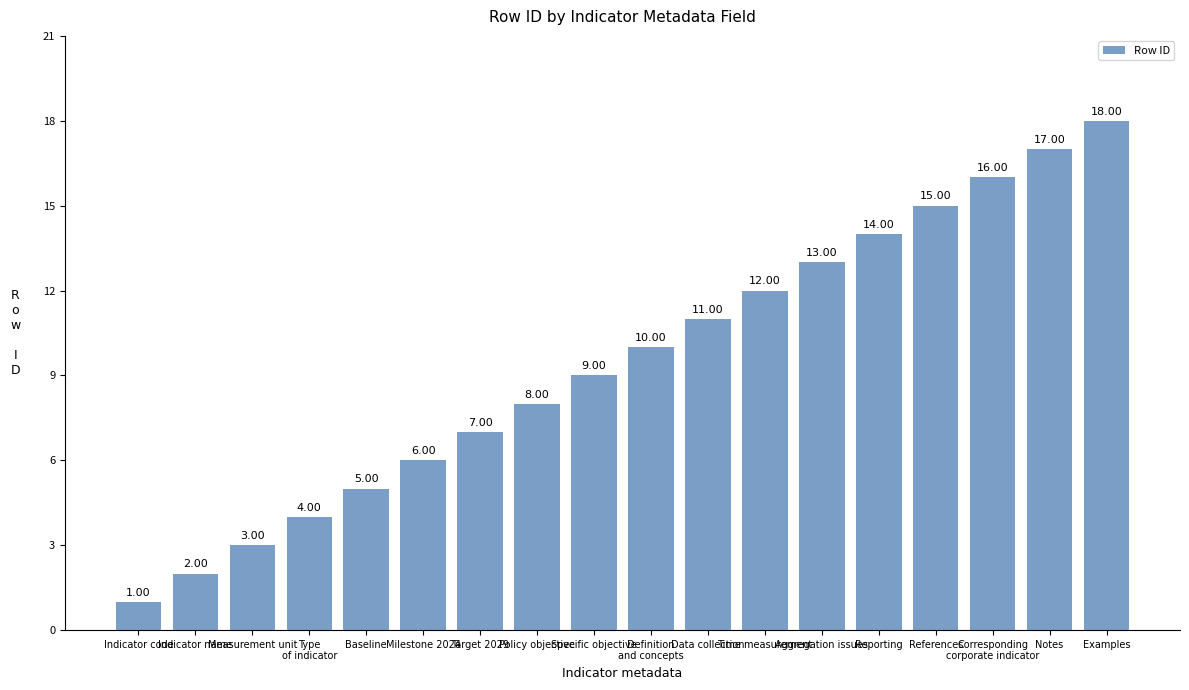

Reading right to left, extract all data points from this chart.

18	17	16	15	14	13	12	11	10	9	8	7	6	5	4	3	2	1